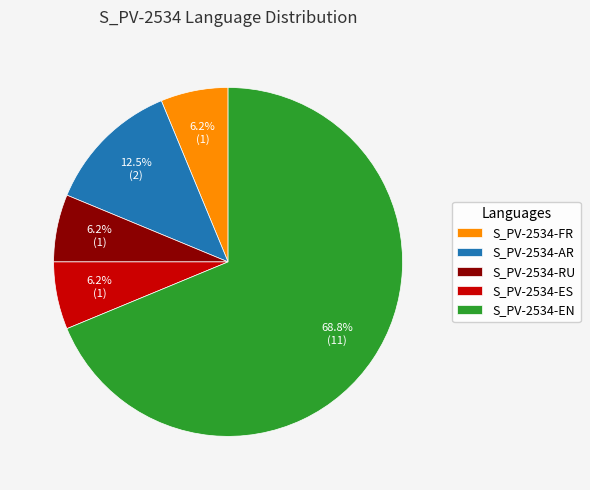

Count the number of slices in the pie.

5